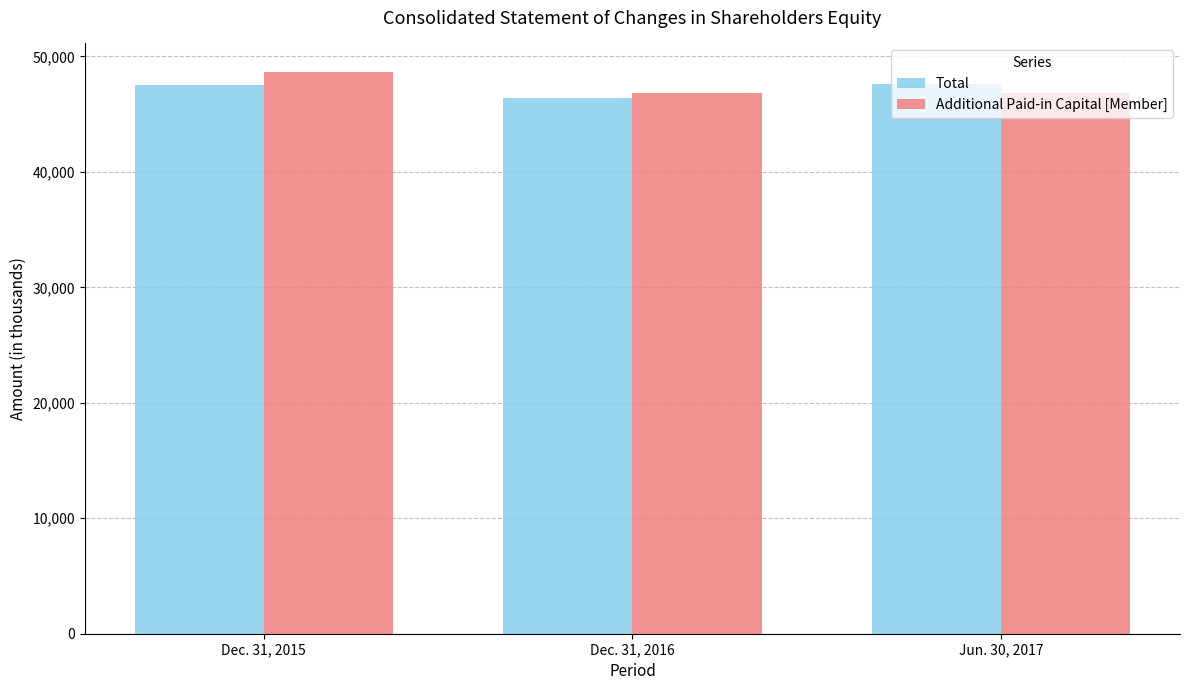

How many groups of bars are there?

3